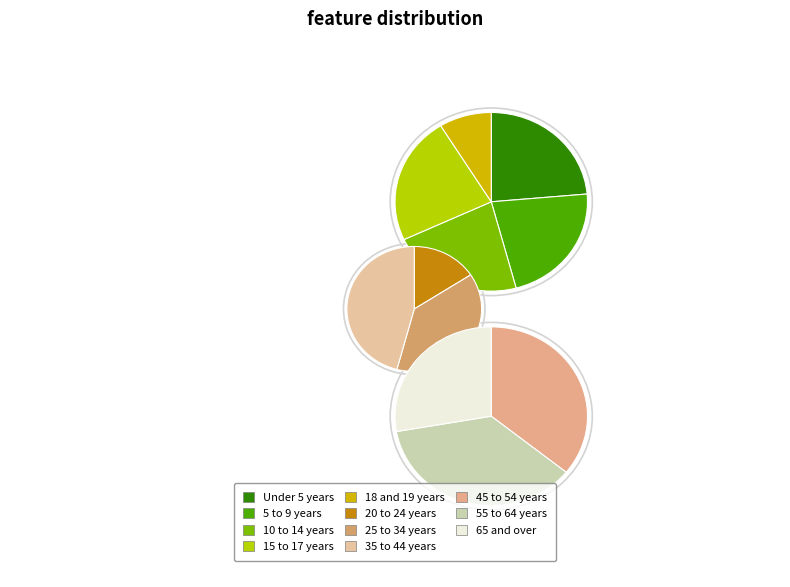

Does Under 5 years represent more than half of the total?

No